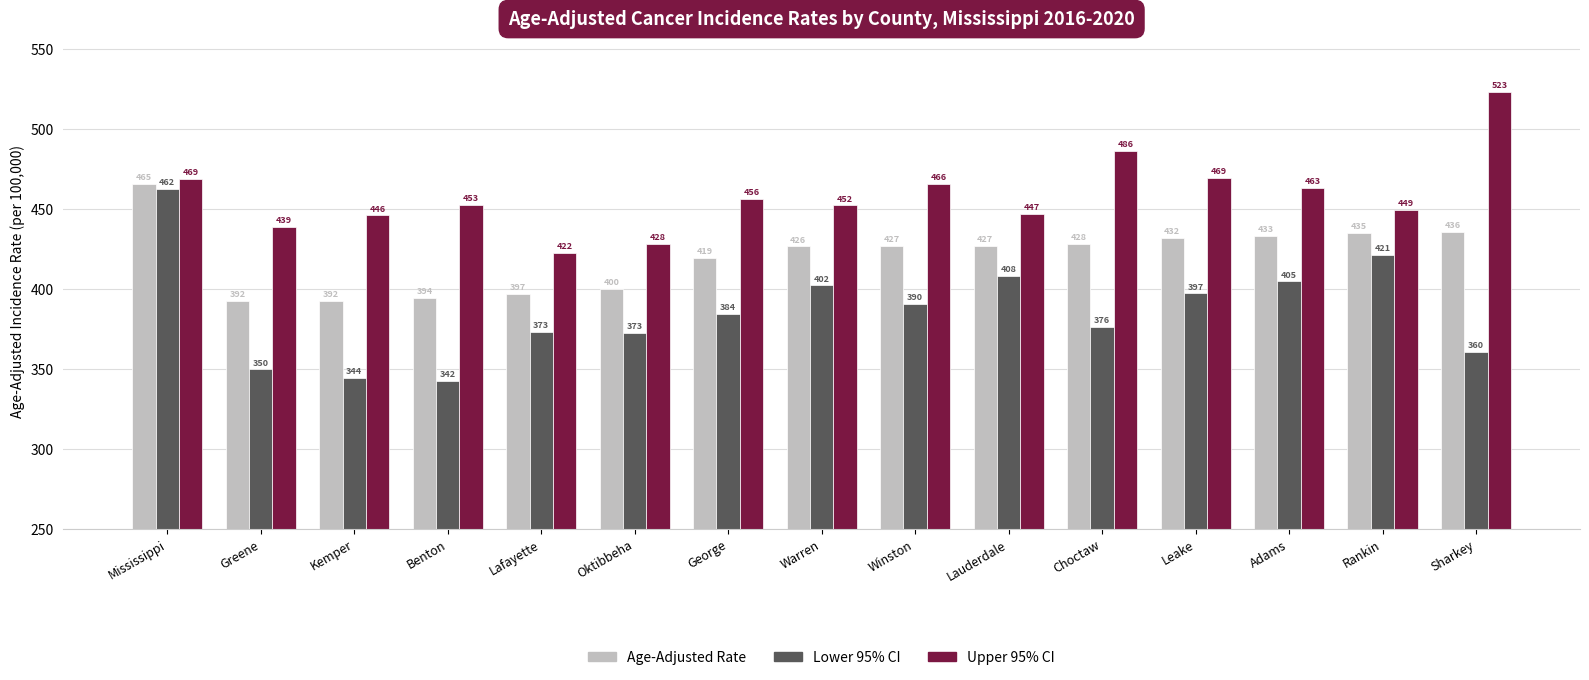

What is the highest value of the Age-Adjusted Rate series?

465.4